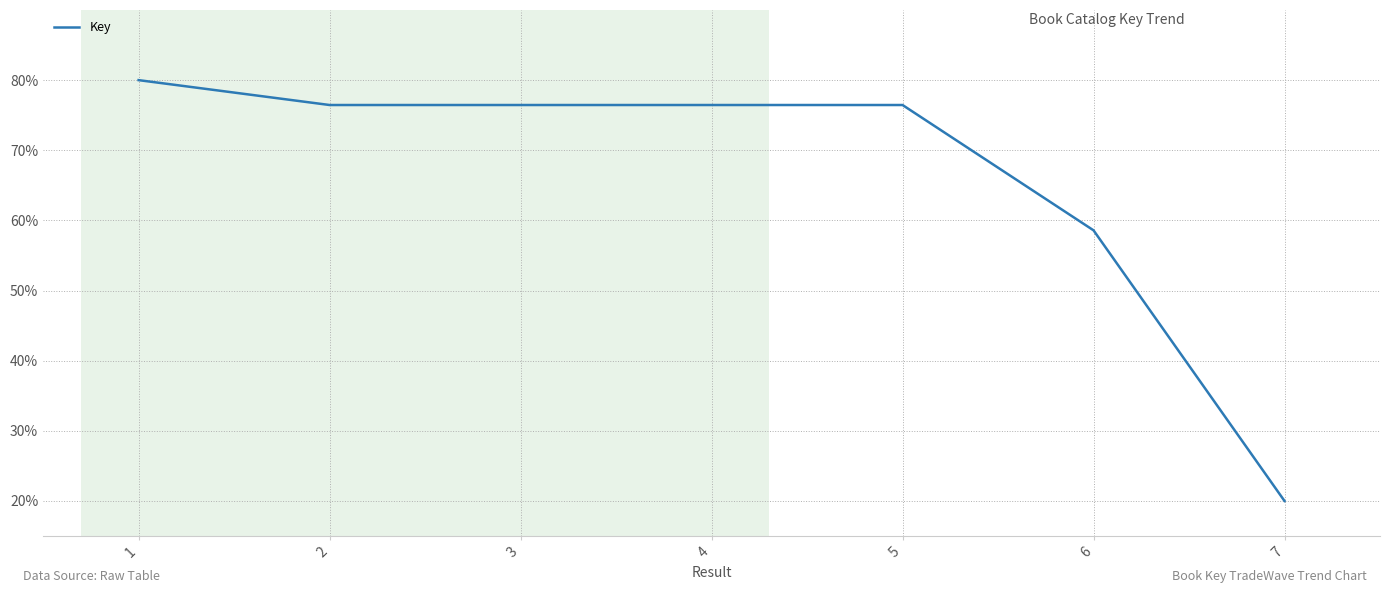

True or false: the data shows 58.6 at 6.

True